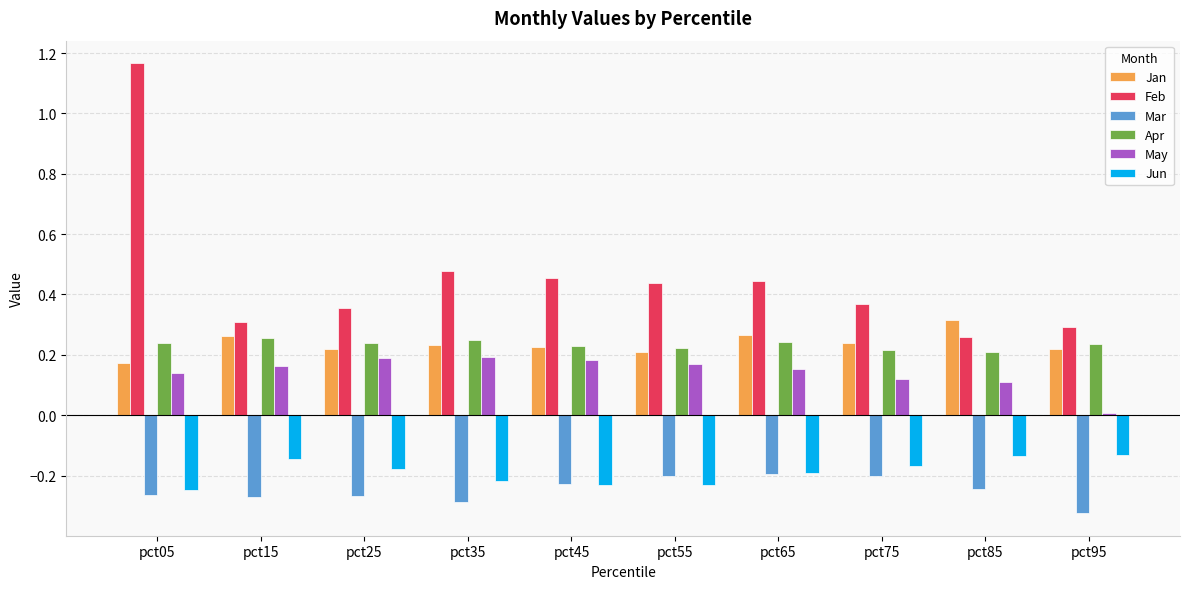

At how many categories does at least one series exceed 1?

1